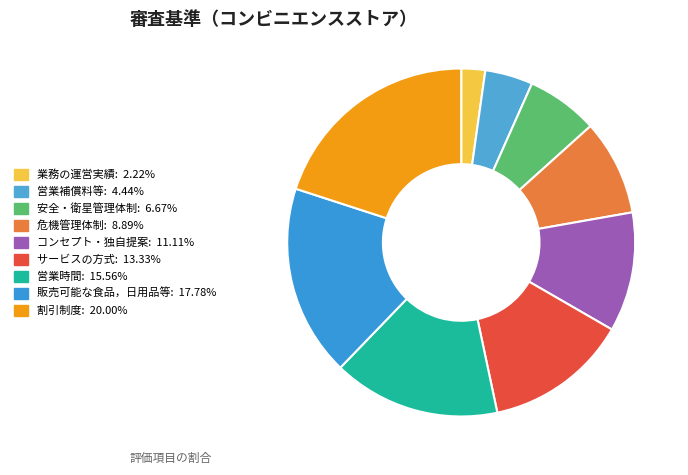

Rank the categories by value from highest to lowest.

割引制度, 販売可能な食品，日用品等, 営業時間, サービスの方式, コンセプト・独自提案, 危機管理体制, 安全・衛星管理体制, 営業補償料等, 業務の運営実績